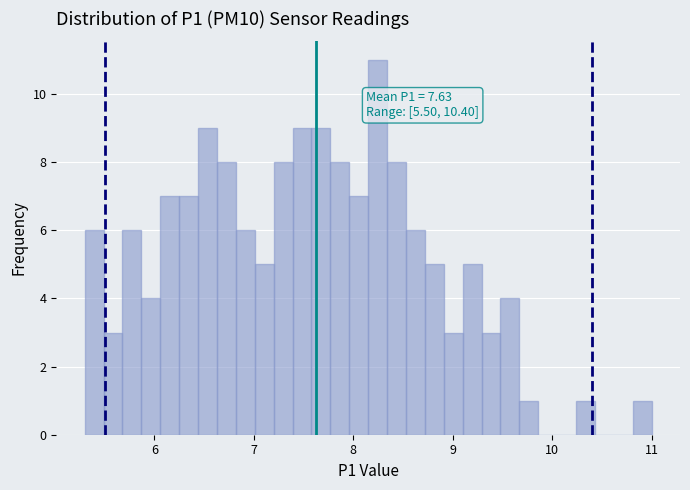

Read against the x-axis, roughly where is the centre of the tallest bar?

8.2